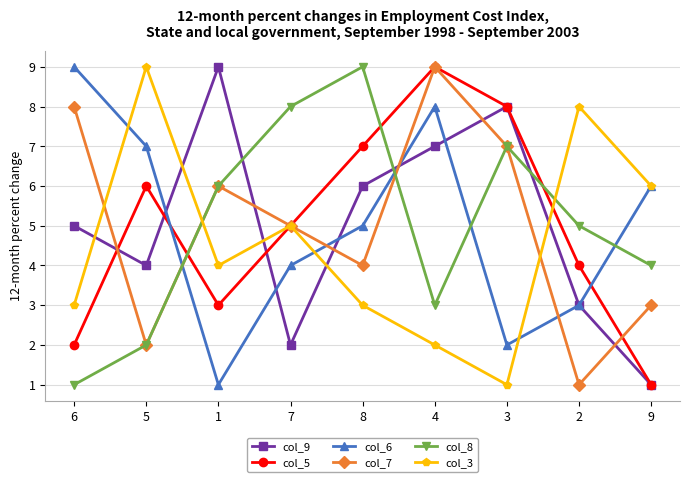

True or false: col_8 and col_5 cross at least once.

True